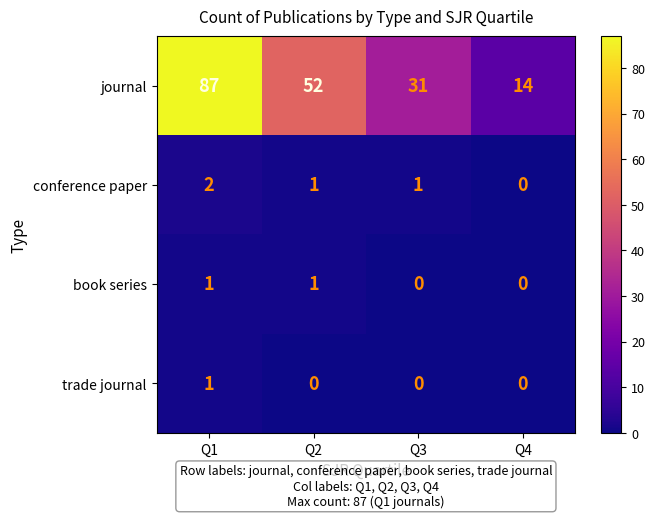

What is the average value of the journal series?

46